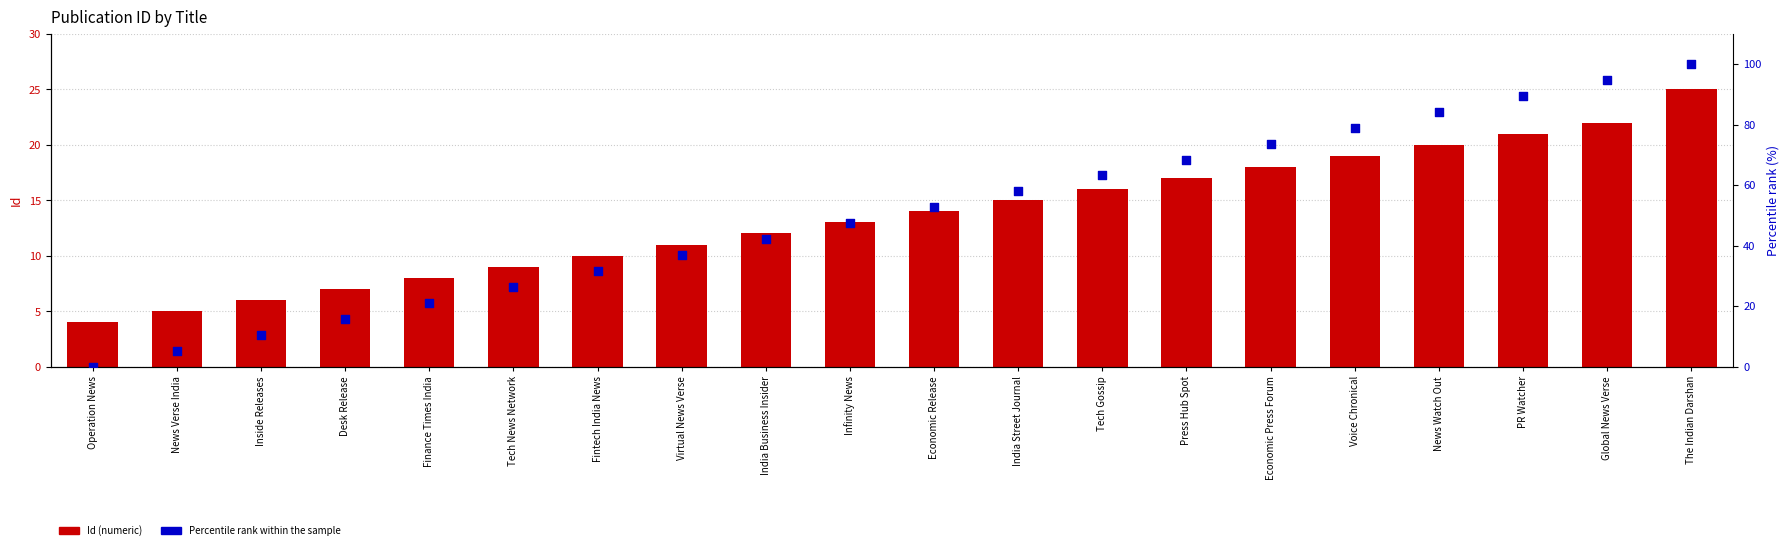

Which series has the largest total across all categories?

Percentile rank